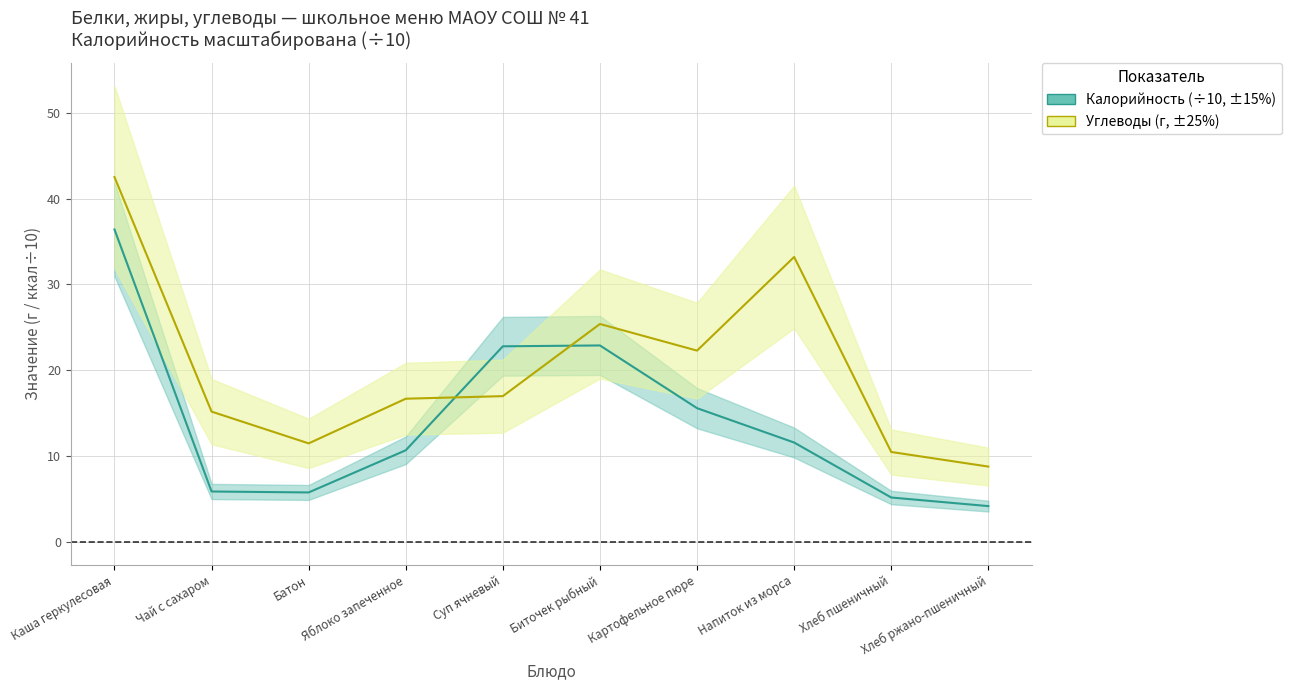

Reading right to left, extract all data points from this chart.

Калорийность: 4.2	5.2	11.6	15.6	22.9	22.8	10.7	5.8	5.9	36.4
Углеводы: 8.8	10.5	33.2	22.3	25.4	17.0	16.7	11.5	15.2	42.5